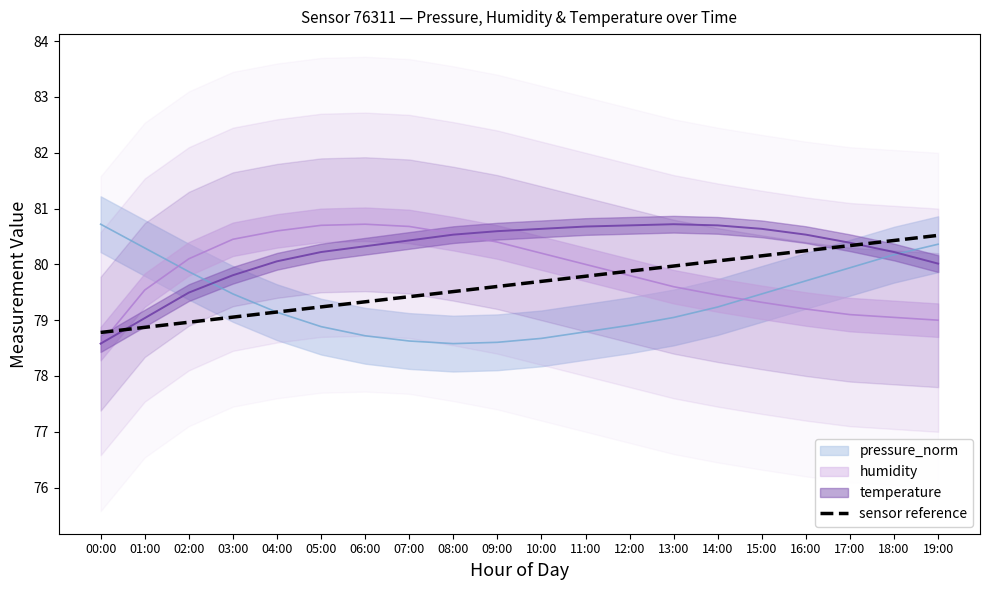

The value at 14:00 is 80.1. True or false?

True